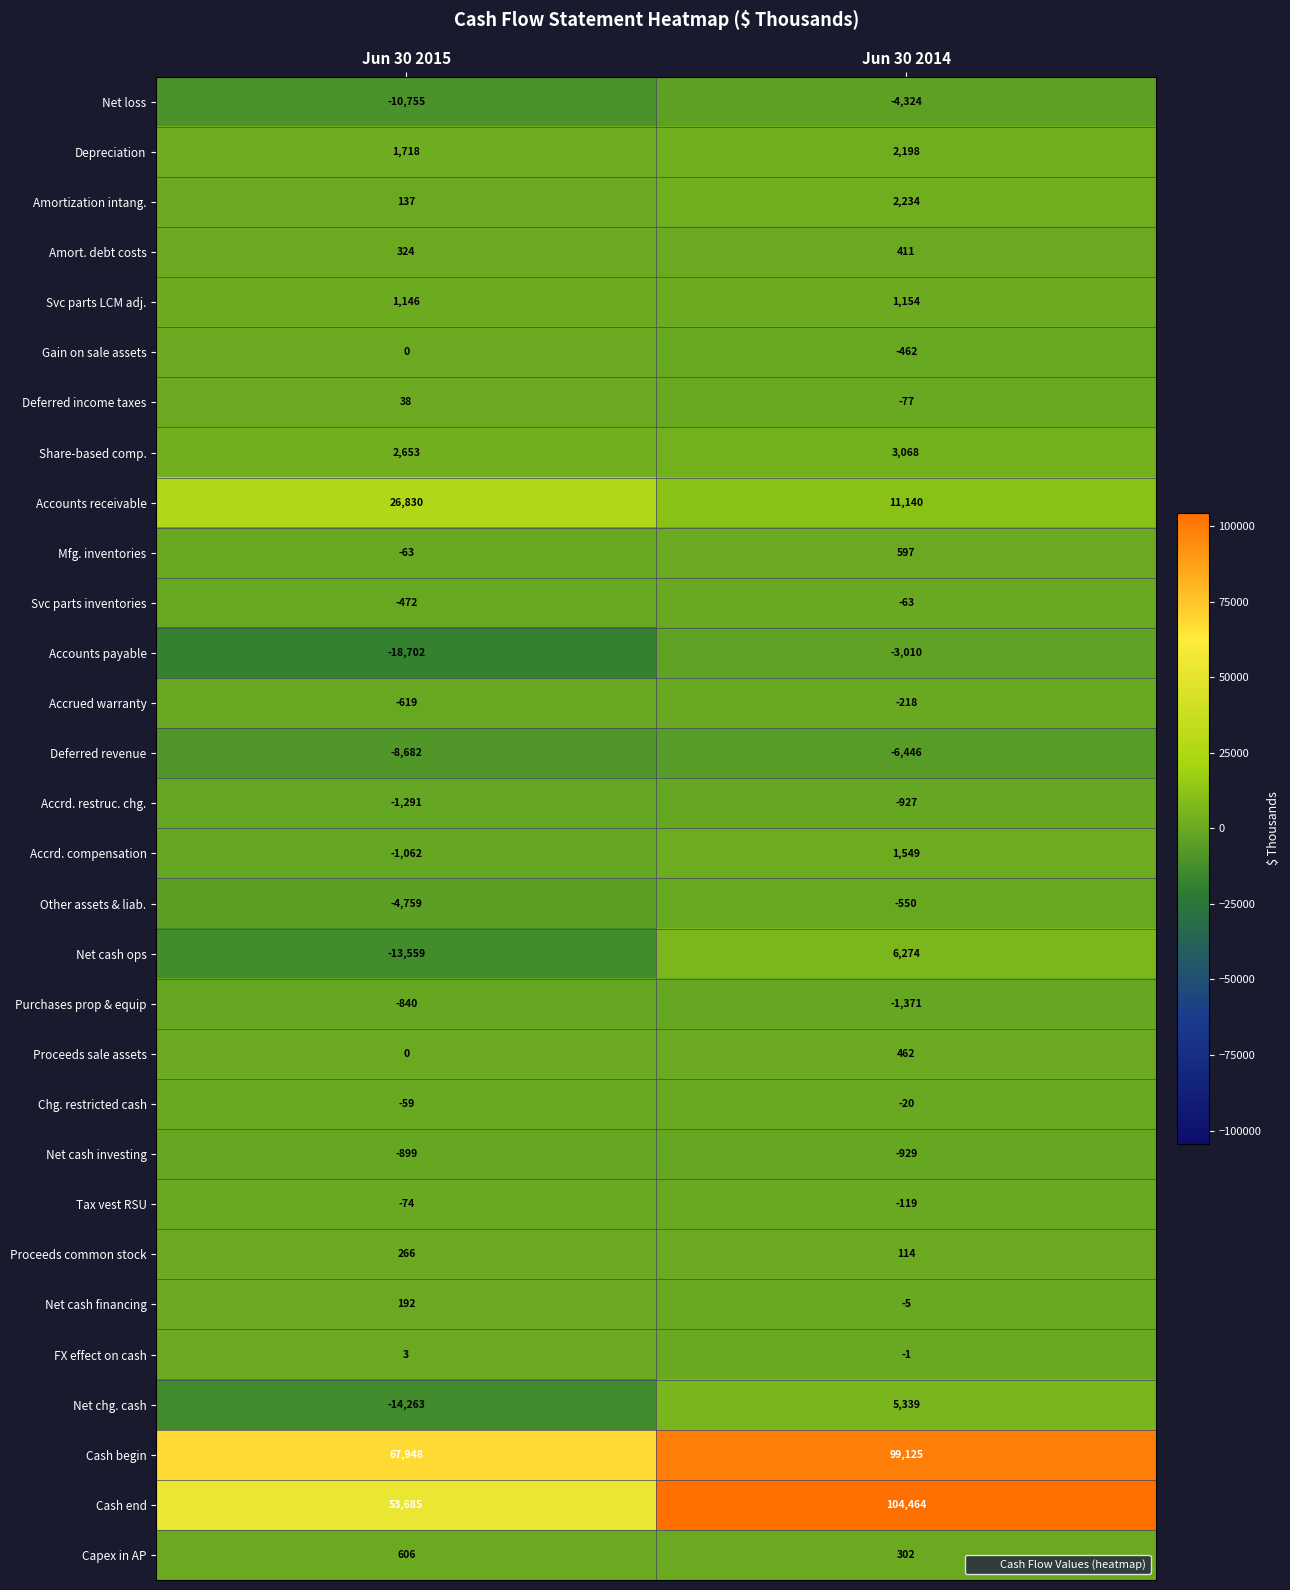

At which label does Accounts receivable reach its peak?

Jun 30 2015